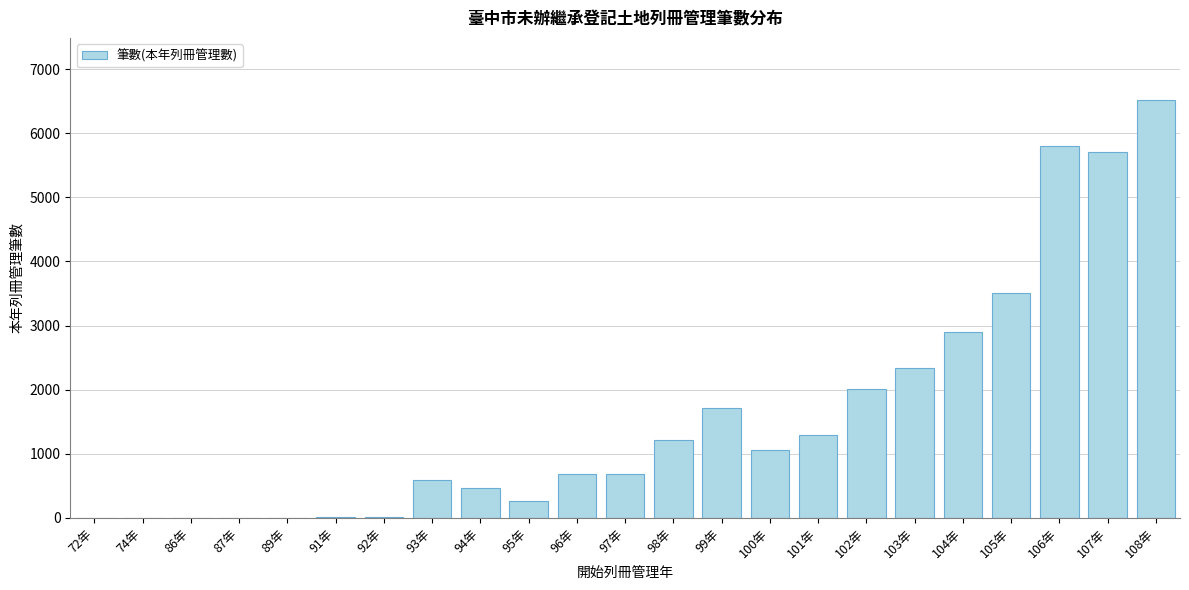

Which category has the highest value across all series?

108年